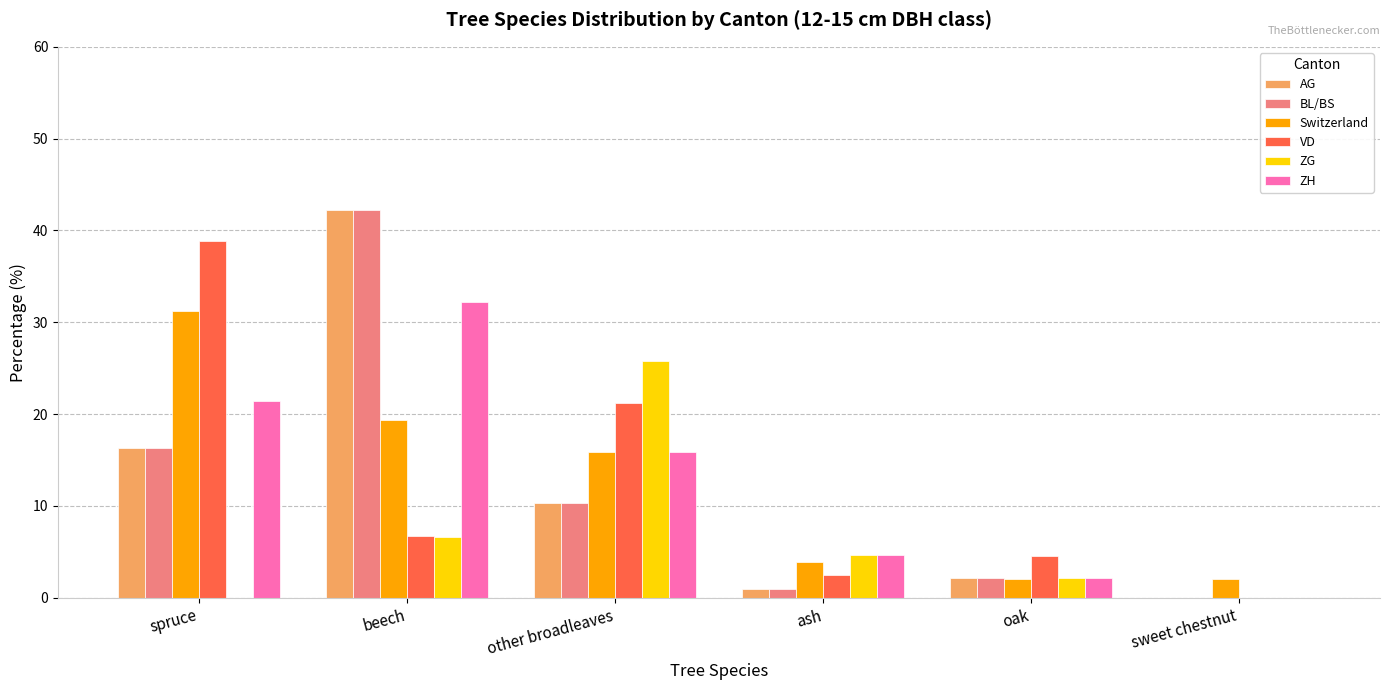

The value of BL/BS at other broadleaves is 10.3. True or false?

True